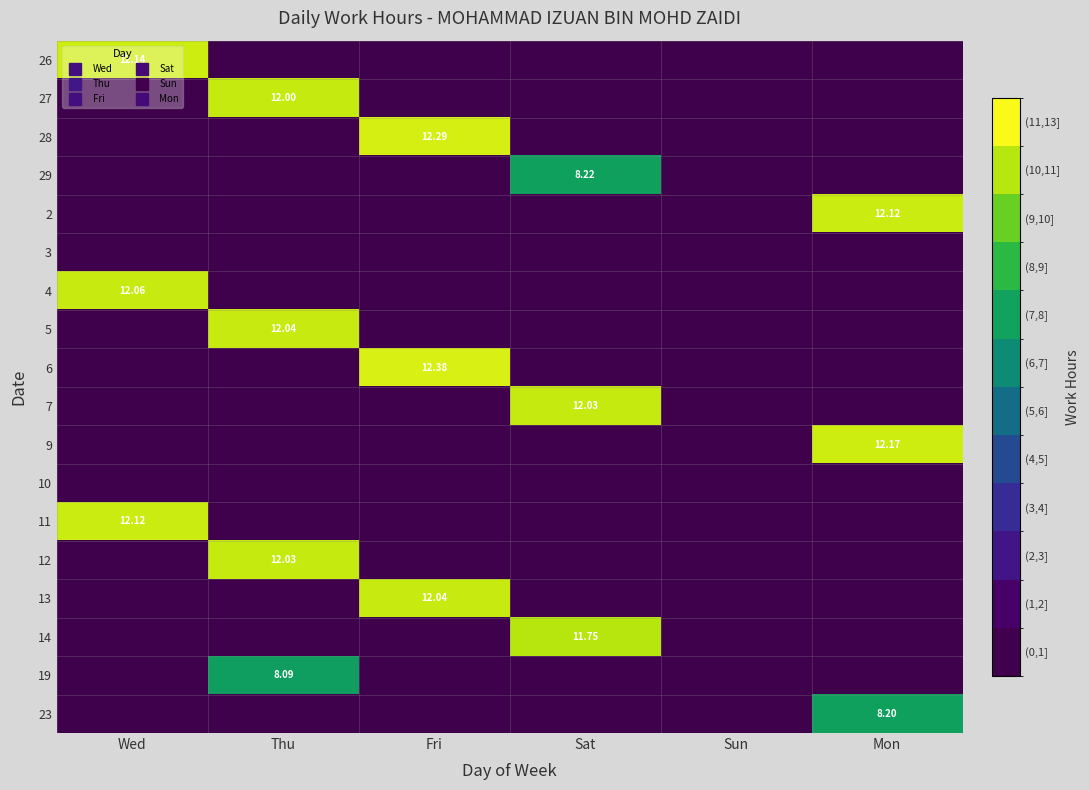

What is the sum of all 29 values?

8.2